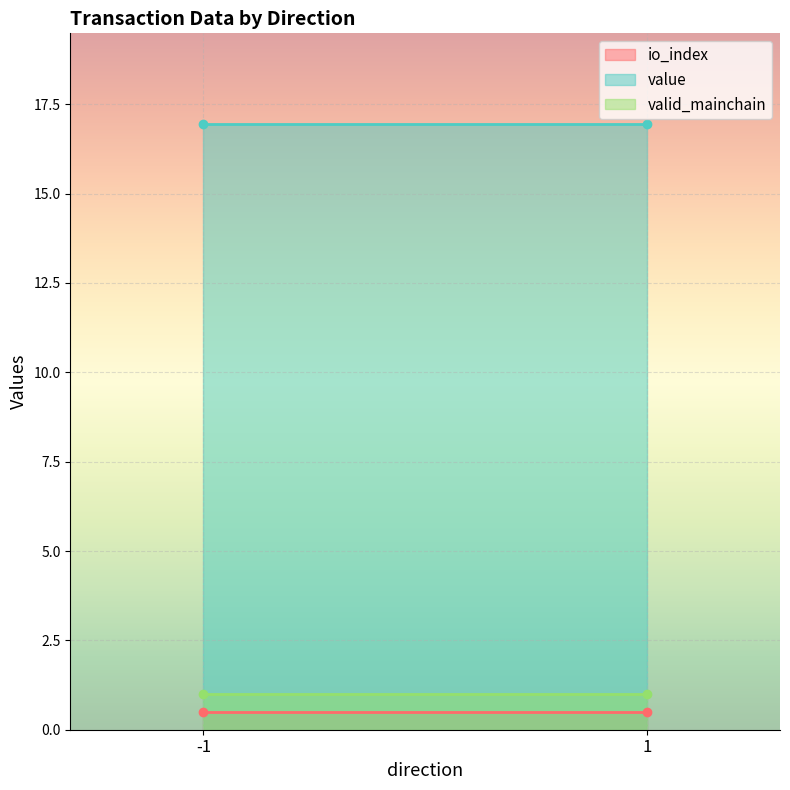

Is the value of io_index at 1 greater than the value of valid_mainchain at 1?

No